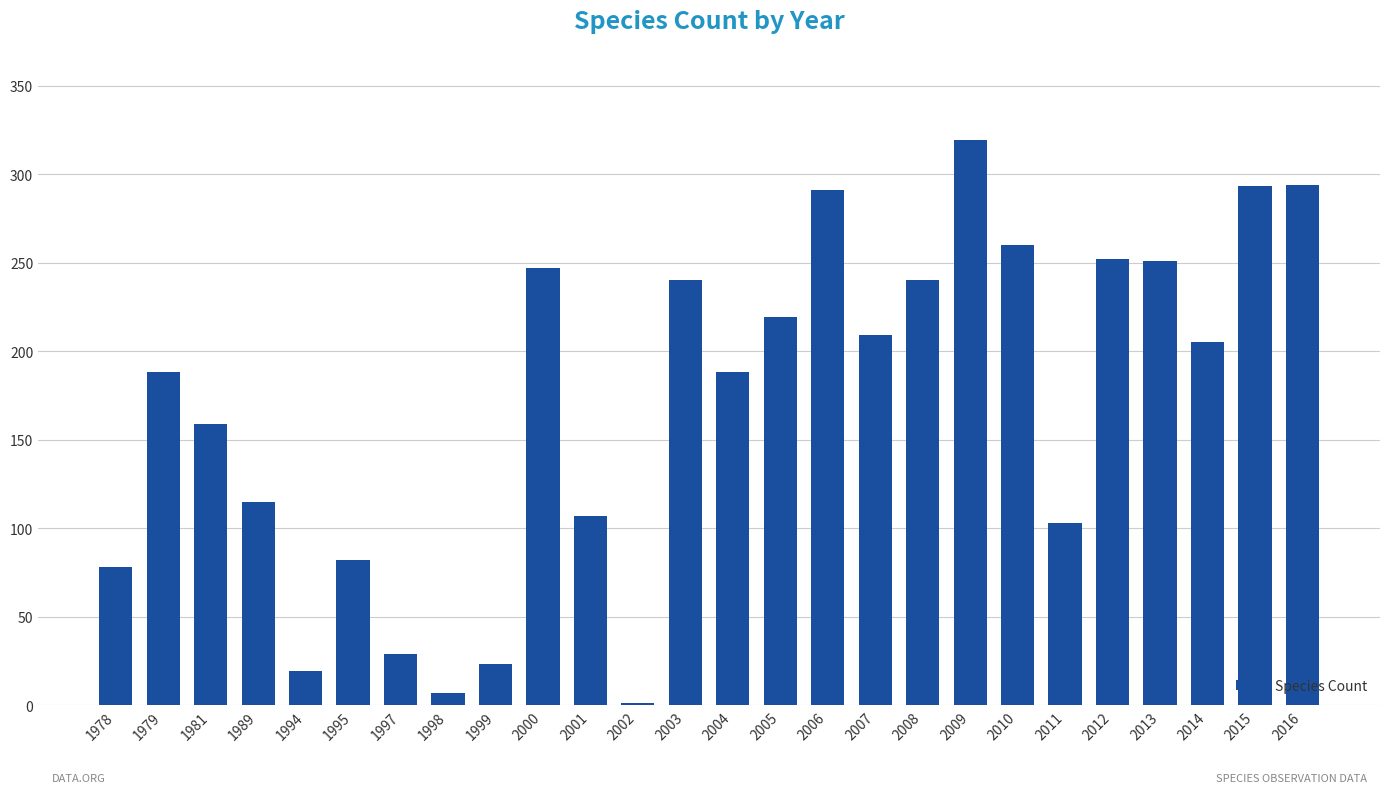

Between 1981 and 2015, which is larger?

2015